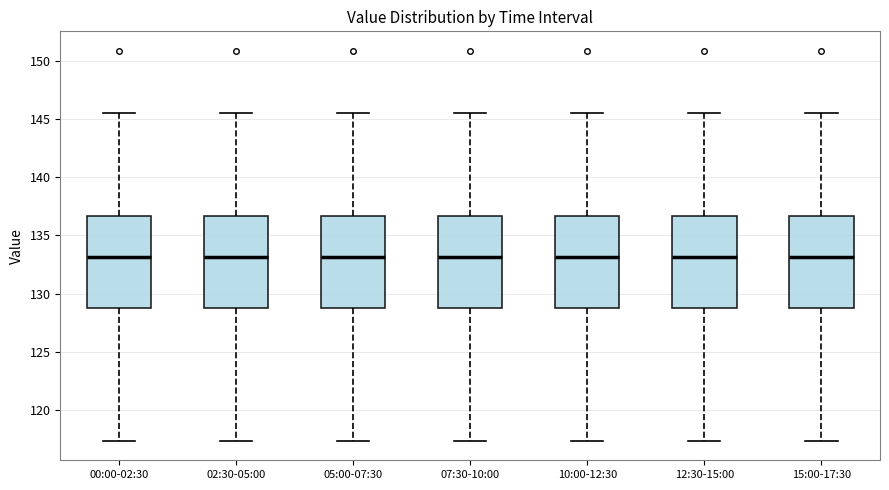

Where is the lower edge of the box for 10:00-12:30 on the y-axis? The values are not printed on the chart, so give them approximately, as read against the axis.

129.0